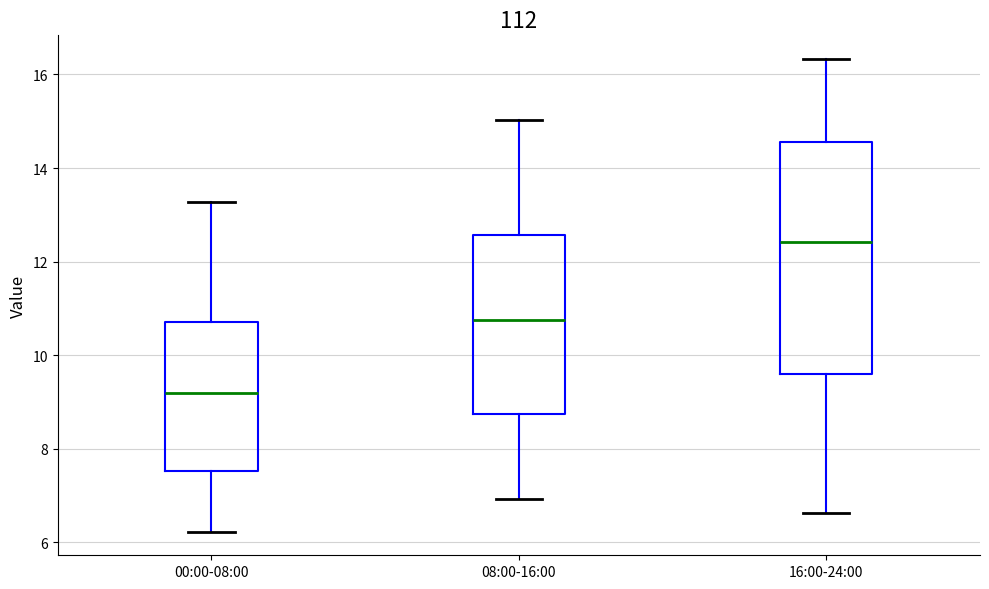

Which box is the tallest, from its lower edge to its upper edge?

16:00-24:00